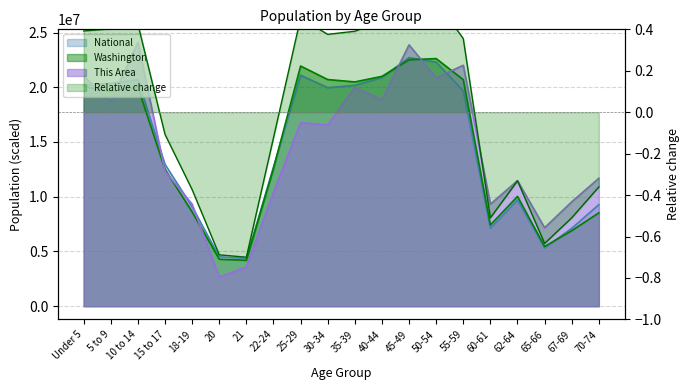

Reading left to right, extract all data points from this chart.

This Area: 21004436.3	18710436.4	24086998.6	12330249.3	9319374.5	2652437.3	3584374.8	10394686.9	16774874.0	16559811.5	20000811.3	18853811.4	23871936.1	20861061.3	22008061.2	9319374.5	11469999.3	7168749.6	9534436.9	11685061.8
Washington: 20079136.0	19632483.4	20014102.0	12494718.8	8610667.8	4296907.8	4196296.8	12584049.3	21939777.6	20706002.5	20487882.6	20994408.6	22511155.0	22620169.3	20692073.1	7419274.5	10030639.5	5453774.6	6898773.5	8528690.2
National: 20201362.0	20348657.0	20677194.0	12954254.0	9086089.0	4519129.0	4354294.0	12712576.0	21101849.0	19962099.0	20179642.0	20890964.0	22708591.0	22298125.0	19664805.0	7113727.0	9704197.0	5319902.0	7115361.0	9278166.0